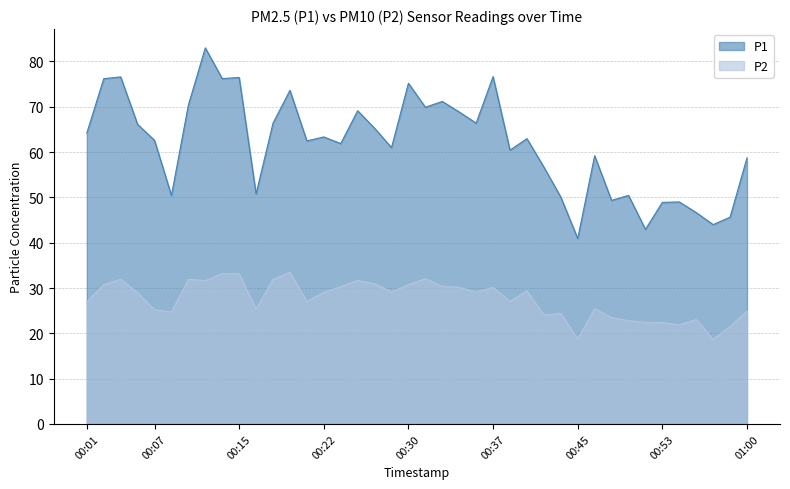

How many lines are shown in the chart?

2